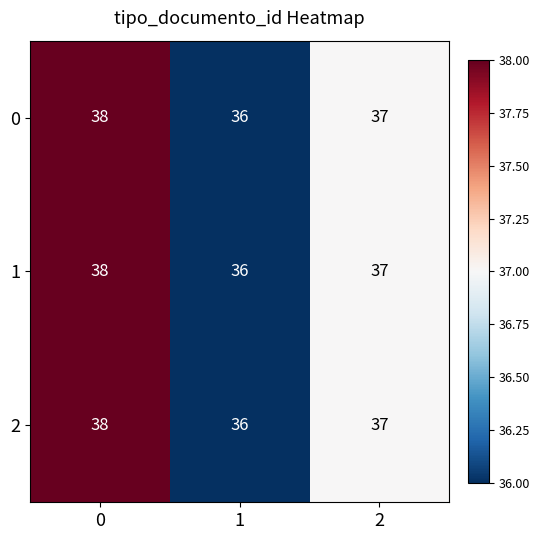

Count the 1 values in the range 36 to 38.

3